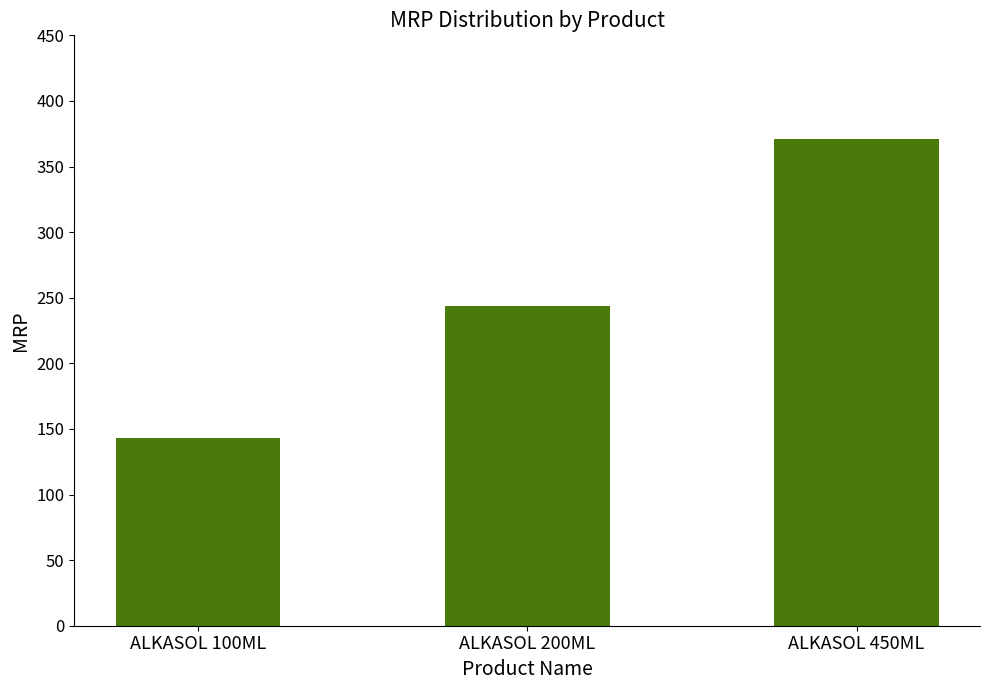

Between ALKASOL 200ML and ALKASOL 100ML, which is larger?

ALKASOL 200ML